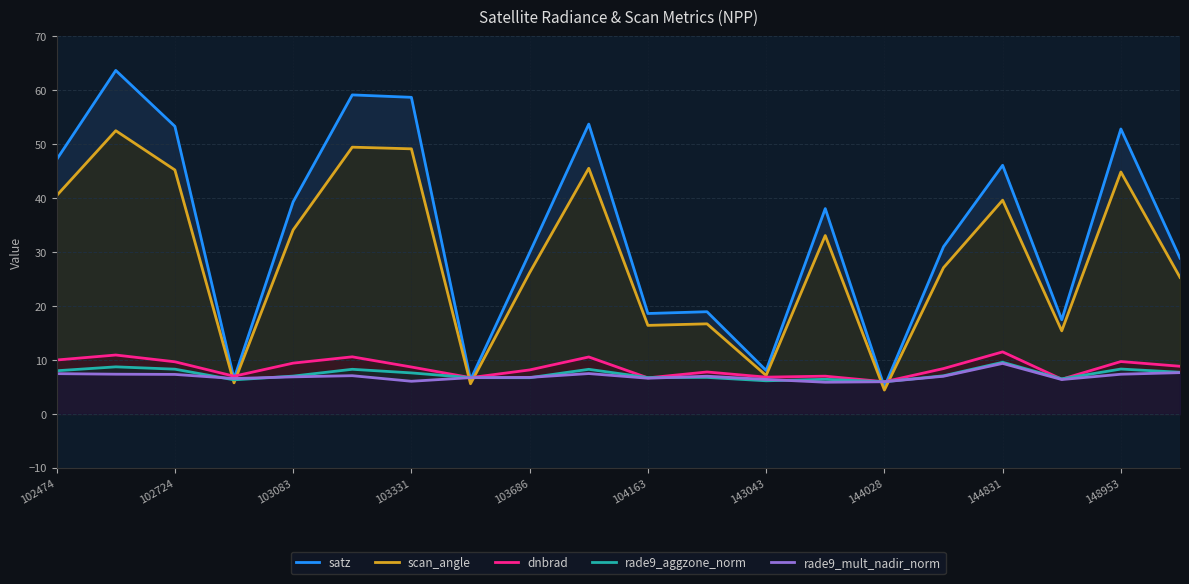

In satz, how many points are higher than both neighbors (excluding endpoints)?

7